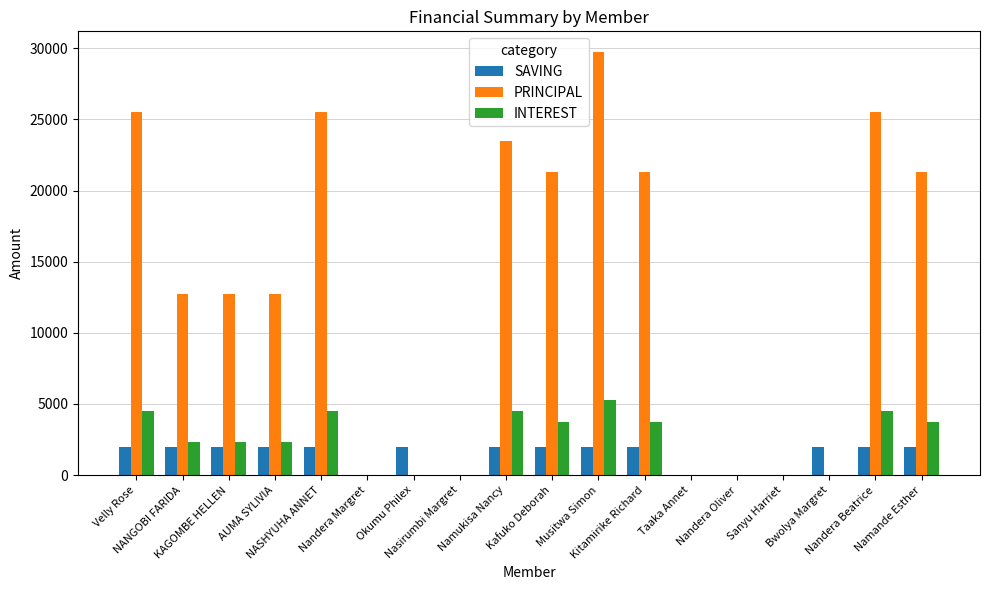

Reading left to right, list all the values displayed in this chart.

SAVING: Velly Rose=2000	NANGOBI FARIDA=2000	KAGOMBE HELLEN=2000	AUMA SYLIVIA=2000	NASHYUHA ANNET=2000	Nandera Margret=0	Okumu Philex=2000	Nasirumbi Margret=0	Namukisa Nancy=2000	Kafuko Deborah=2000	Musitwa Simon=2000	Kitamirike Richard=2000	Taaka Annet=0	Nandera Oliver=0	Sanyu Harriet=0	Bwolya Margret=2000	Nandera Beatrice=2000	Namande Esther=2000
PRINCIPAL: Velly Rose=25500	NANGOBI FARIDA=12700	KAGOMBE HELLEN=12700	AUMA SYLIVIA=12700	NASHYUHA ANNET=25500	Nandera Margret=0	Okumu Philex=0	Nasirumbi Margret=0	Namukisa Nancy=23500	Kafuko Deborah=21300	Musitwa Simon=29700	Kitamirike Richard=21300	Taaka Annet=0	Nandera Oliver=0	Sanyu Harriet=0	Bwolya Margret=0	Nandera Beatrice=25500	Namande Esther=21300
INTEREST: Velly Rose=4500	NANGOBI FARIDA=2300	KAGOMBE HELLEN=2300	AUMA SYLIVIA=2300	NASHYUHA ANNET=4500	Nandera Margret=0	Okumu Philex=0	Nasirumbi Margret=0	Namukisa Nancy=4500	Kafuko Deborah=3700	Musitwa Simon=5300	Kitamirike Richard=3700	Taaka Annet=0	Nandera Oliver=0	Sanyu Harriet=0	Bwolya Margret=0	Nandera Beatrice=4500	Namande Esther=3700